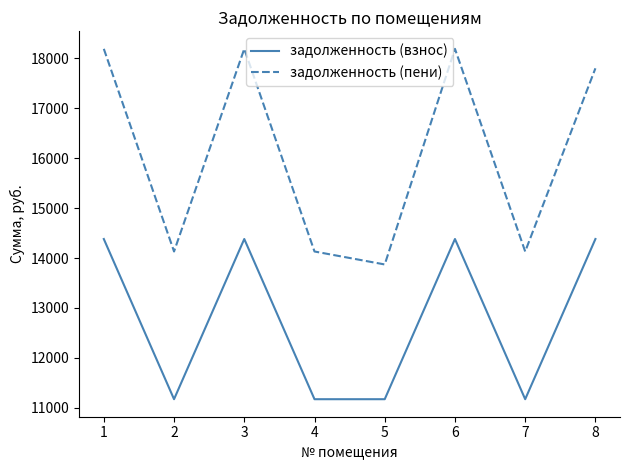

What is the minimum value shown in the chart?

11170.8